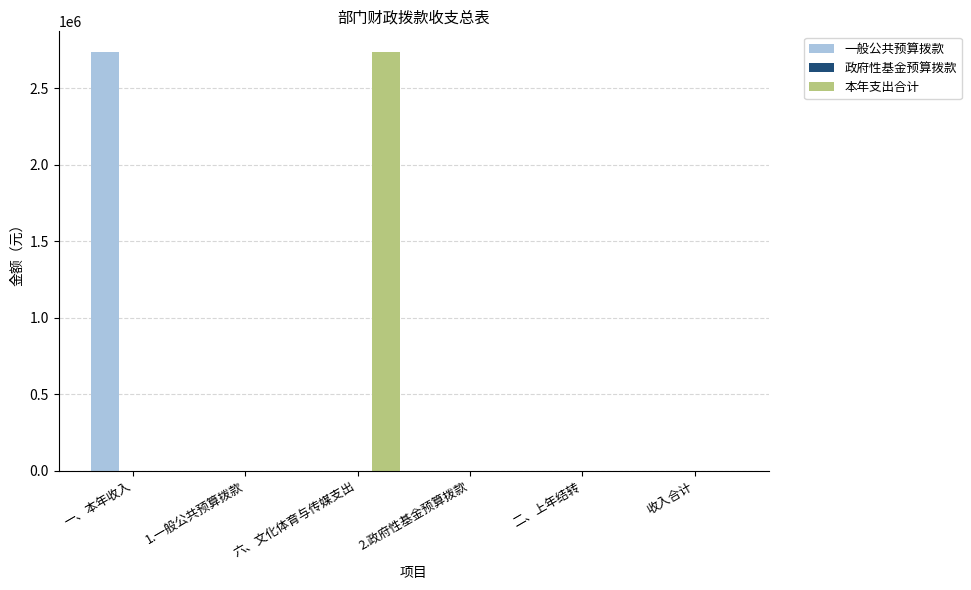

What is the sum of the 本年支出合计 values at 1.一般公共预算拨款 and 六、文化体育与传媒支出?

2733746.0